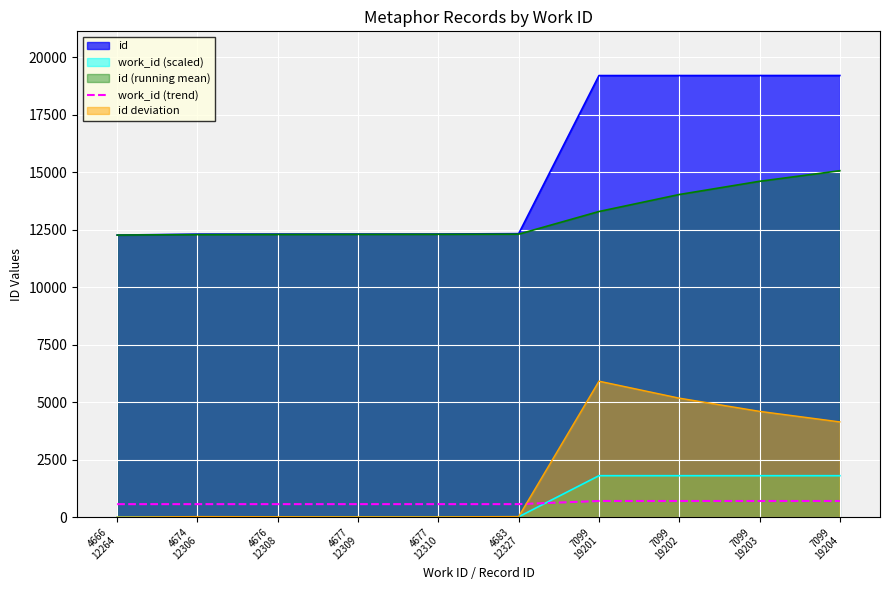

At which category does the chart reach its minimum across all series?

4666
12264